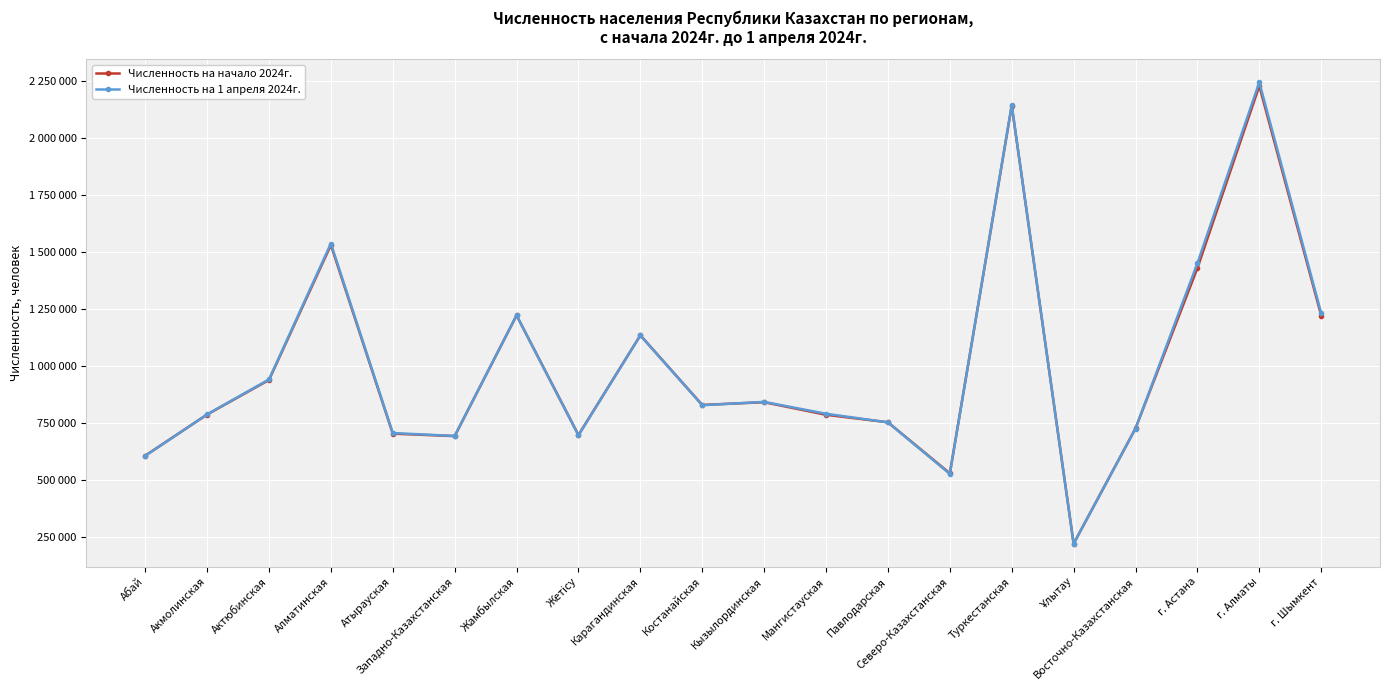

Where is the first local minimum for Численность на 1 апреля 2024г.?

Западно-Казахстанская